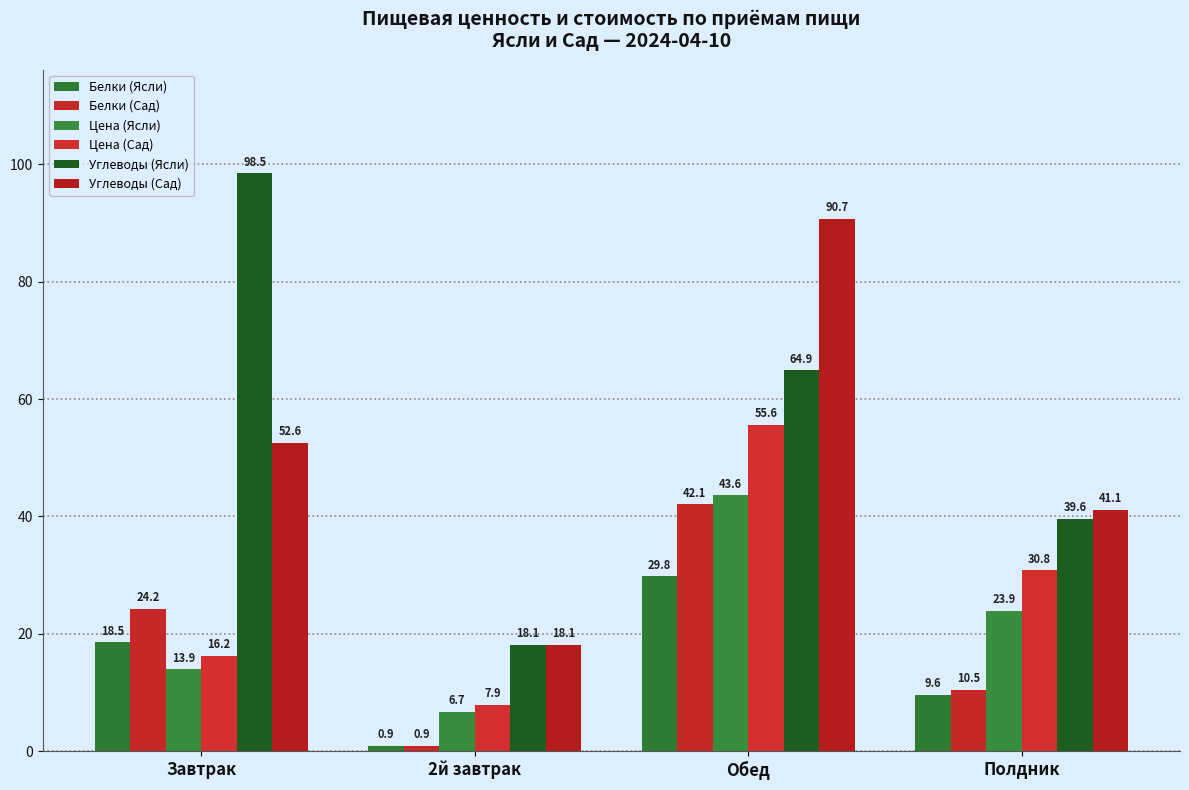

At which label does Белки (Сад) first exceed 24?

Завтрак